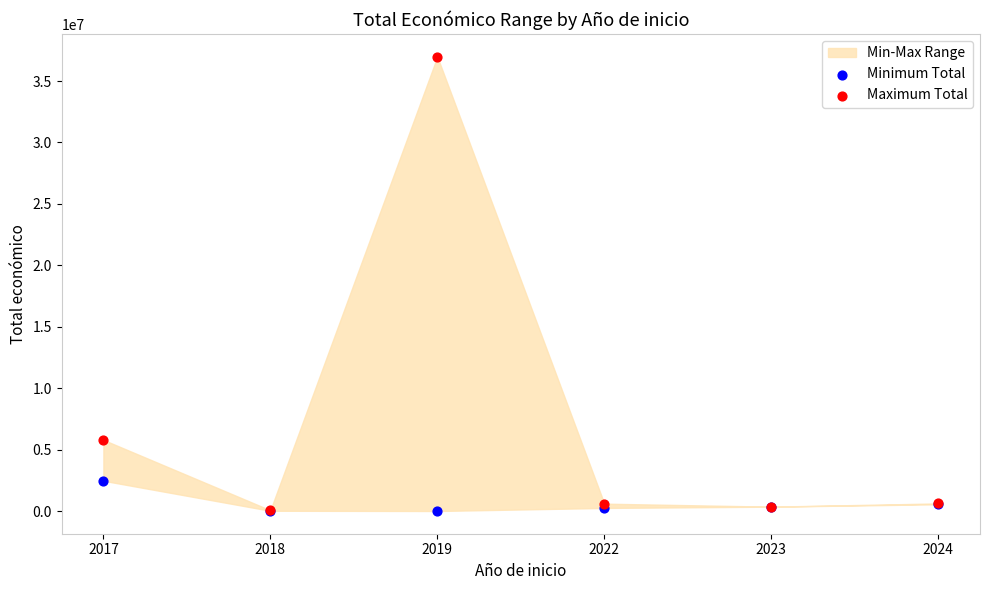

In the Maximum Total series, what Y value is closest to 18520649?

5790993